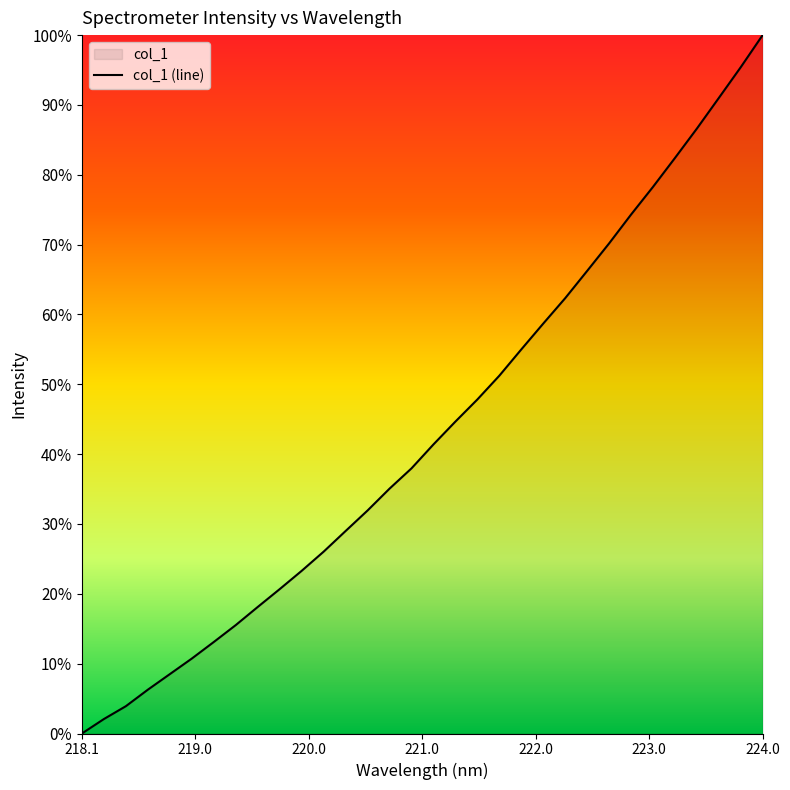

What is the value of the 15th point from the left?

0.4